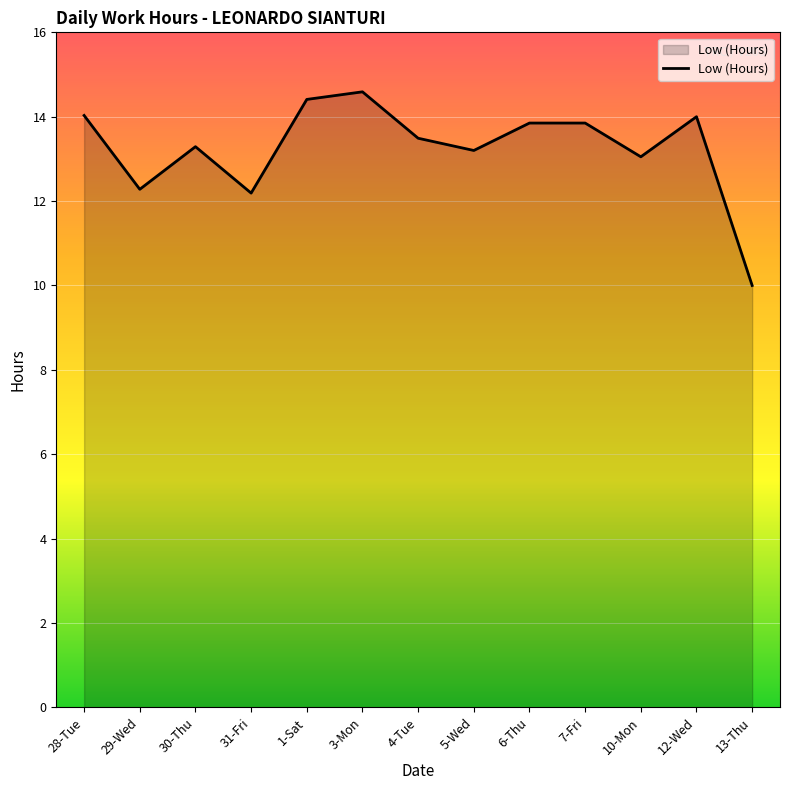

What is the change in value from 1-Sat to 6-Thu?

-0.6